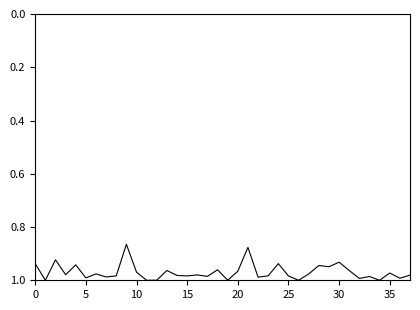

Reading left to right, list all the values displayed in this chart.

0.9	1.0	0.9	1.0	0.9	1.0	1.0	1.0	1.0	0.9	1.0	1.0	1.0	1.0	1.0	1.0	1.0	1.0	1.0	1.0	1.0	0.9	1.0	1.0	0.9	1.0	1.0	1.0	0.9	0.9	0.9	1.0	1.0	1.0	1.0	1.0	1.0	1.0